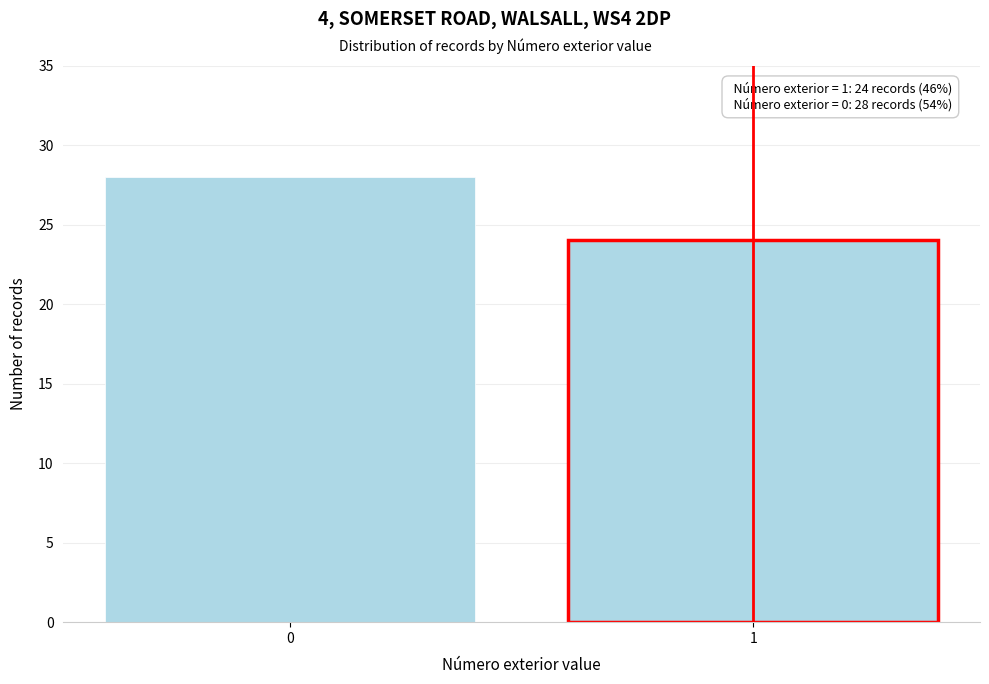

Reading right to left, what are all the values shown in this chart?

24	28